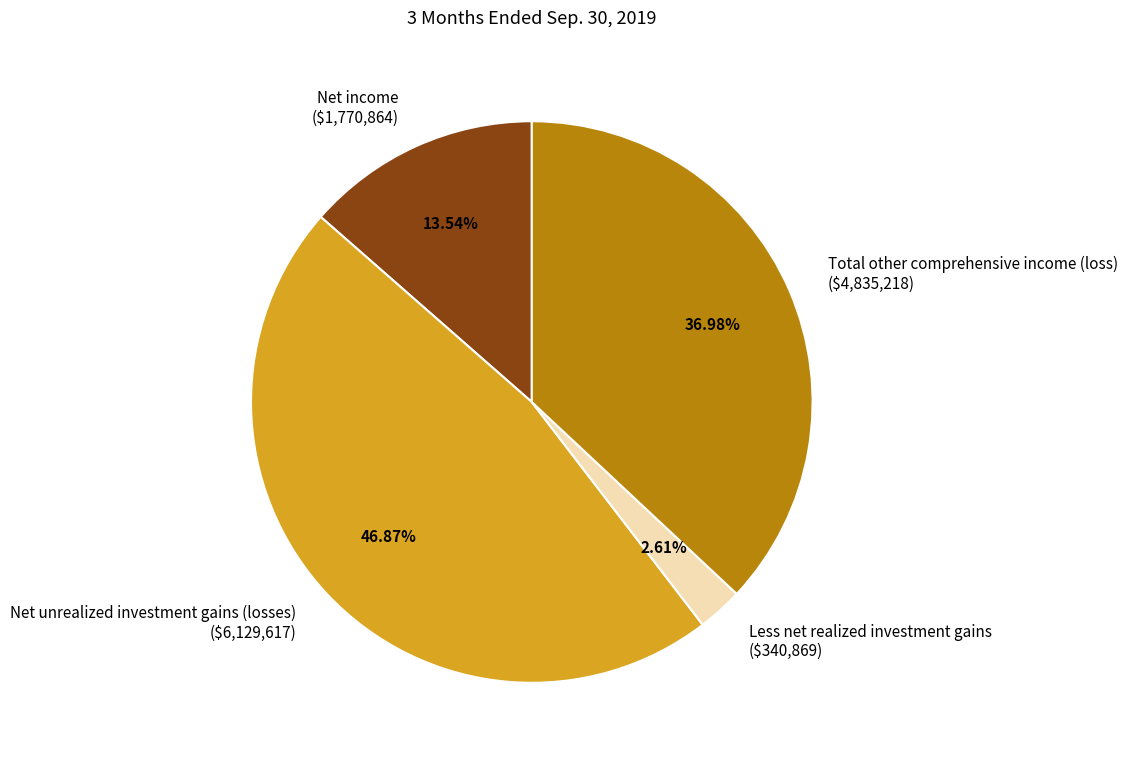

Rank the categories by value from lowest to highest.

Less net realized investment gains, Net income, Total other comprehensive income (loss), Net unrealized investment gains (losses)